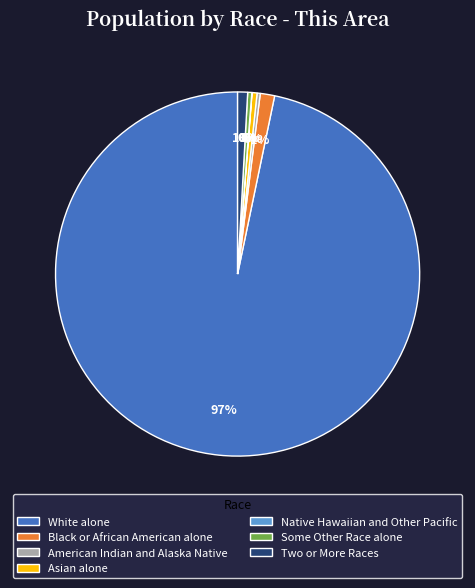

Is it true that American Indian and Alaska Native is 0% of the pie?

True